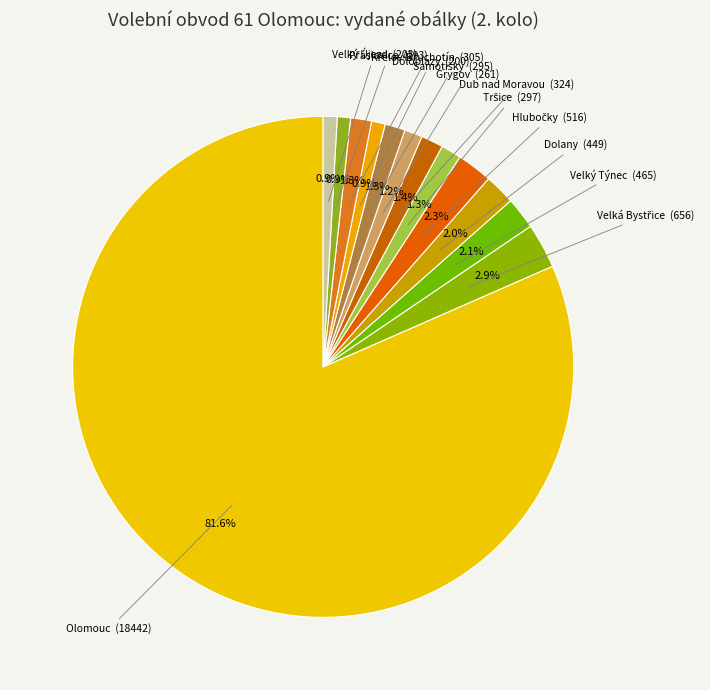

How many slices are in this pie chart?

13